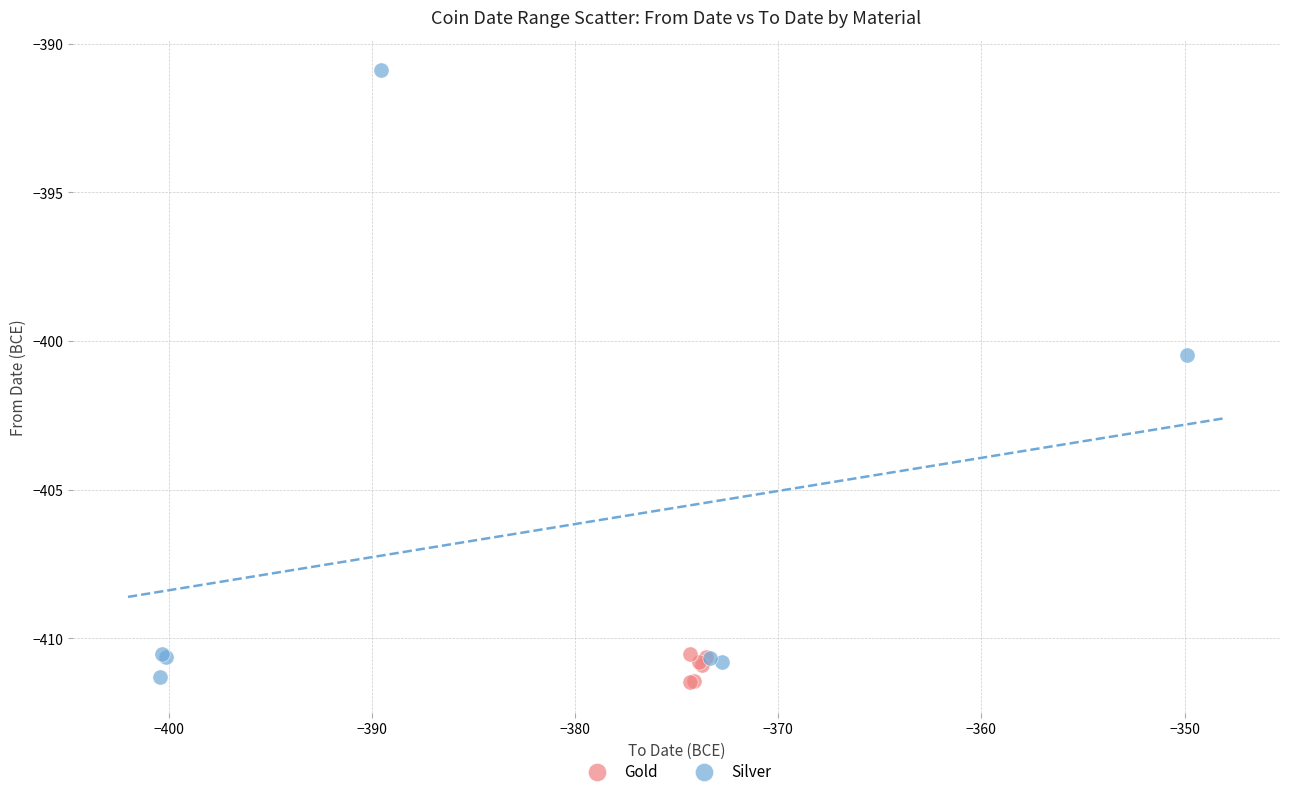

Which series has the widest spread of Y values?

Silver